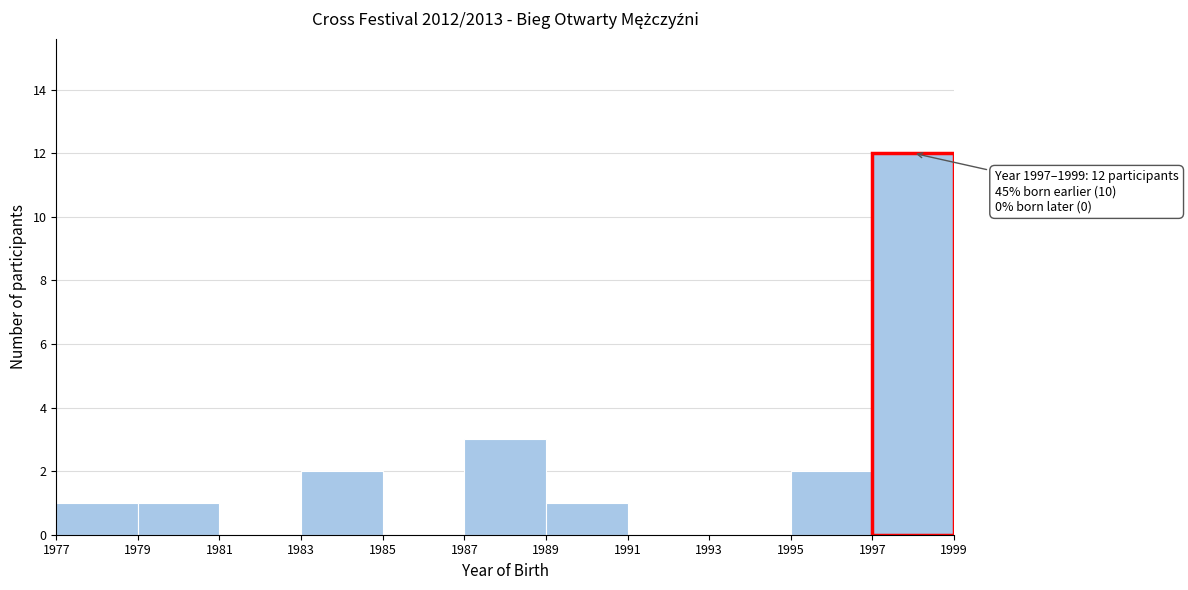

Over which range of the x-axis is the bar tallest?

1997 to 1999